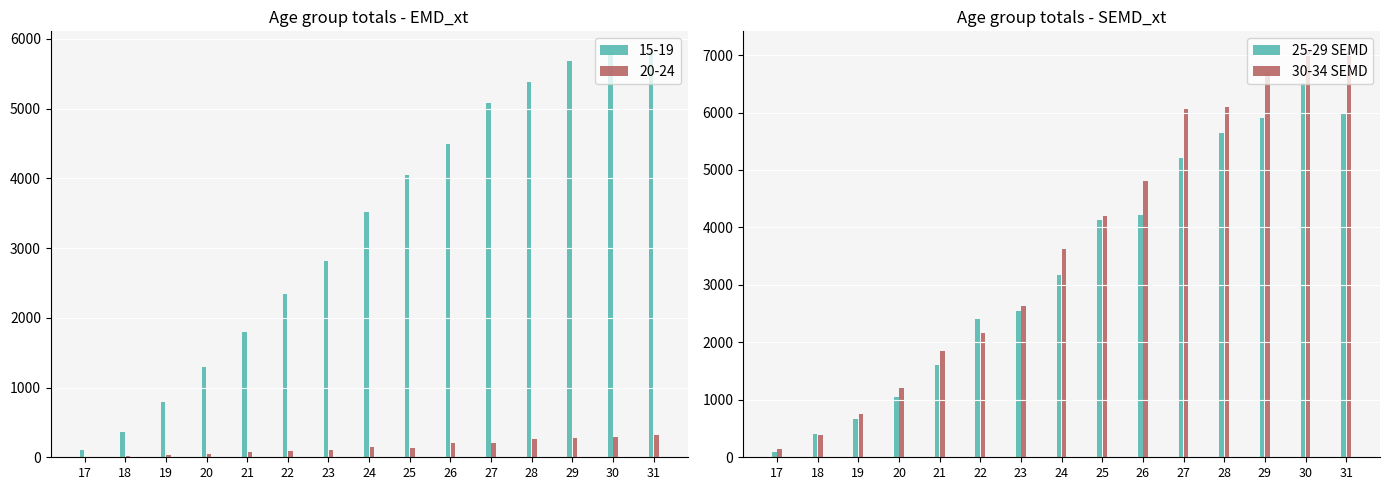

What is the difference between the 25-29 SEMD values at 31 and 24?

2830